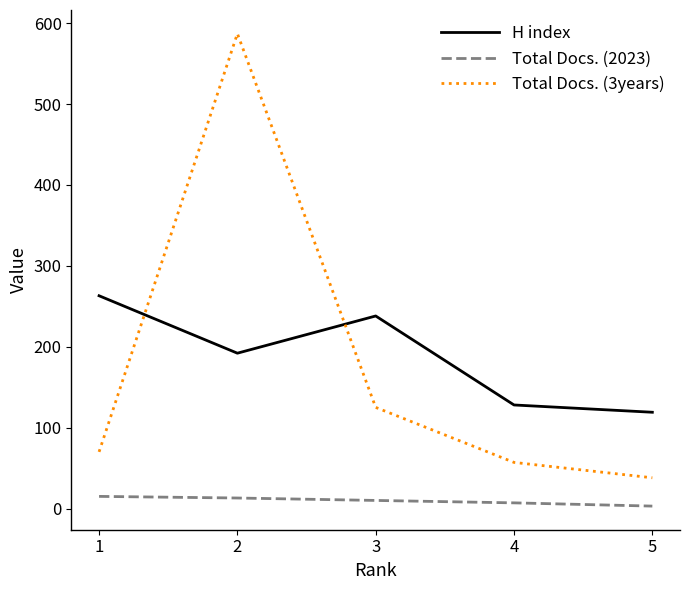

What is the total value across all series at 3?

373